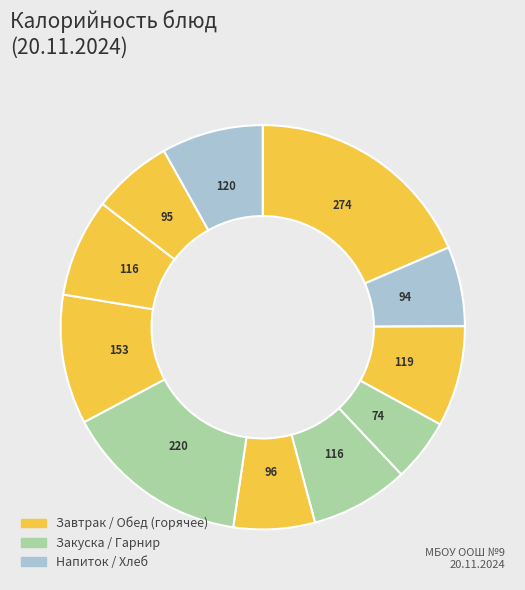

How many slices are in this pie chart?

11